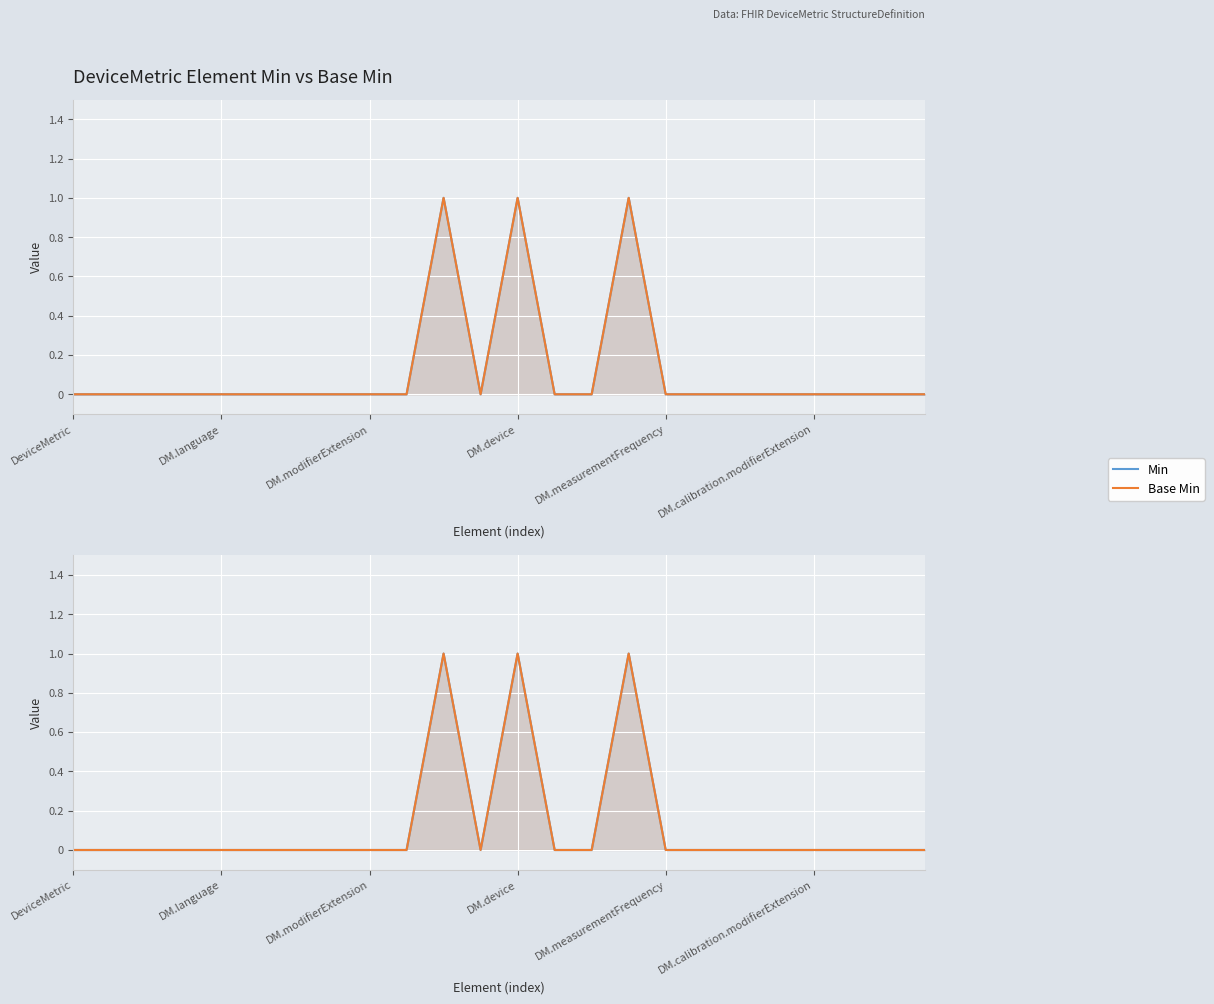

How many Base Min values are between 0 and 1?

24